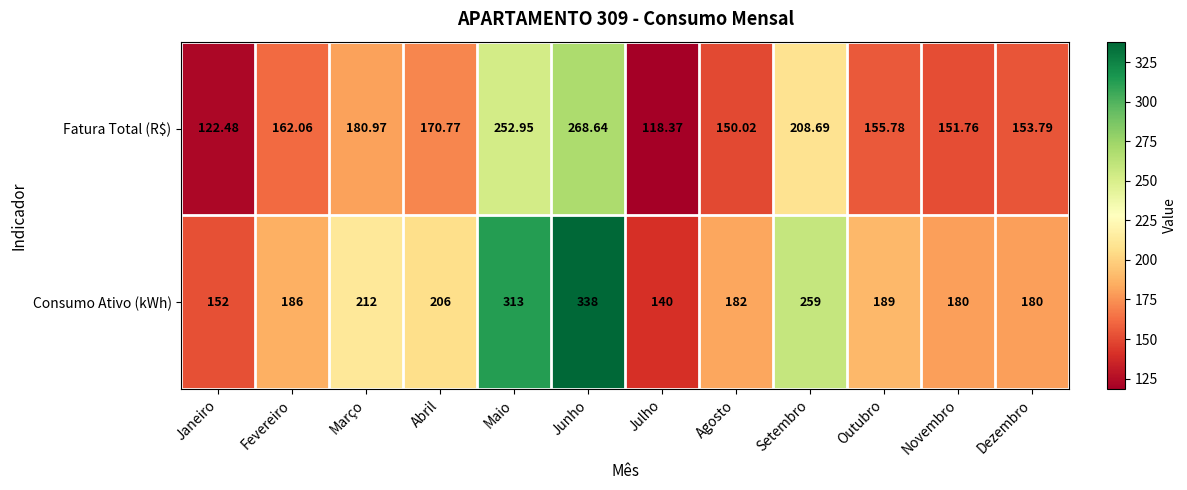

At which category is the sum across all series the highest?

Junho